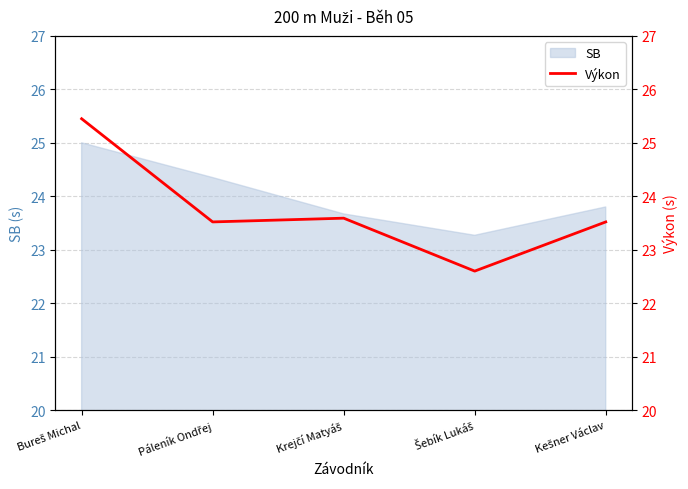

How many points are higher than both their immediate neighbors (excluding endpoints)?

1